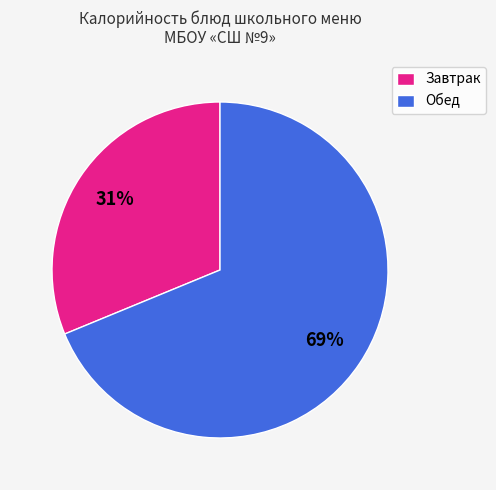

To the nearest percent, what portion does Обед represent?

69%